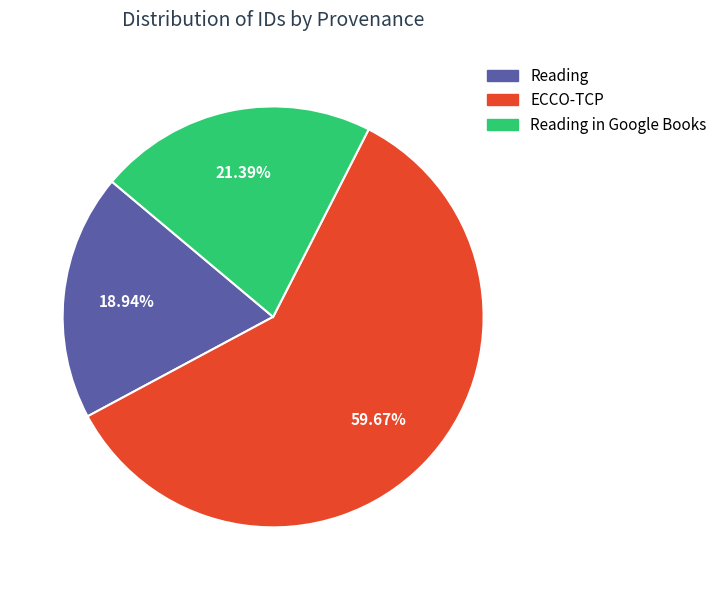

Is there any slice that represents more than half of the pie?

Yes